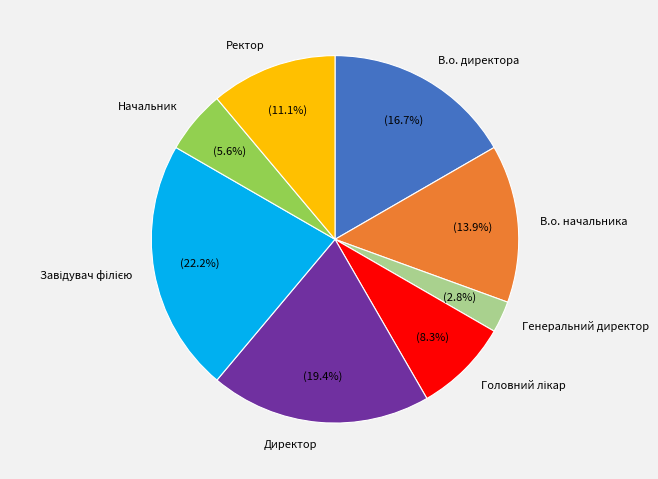

Does В.о. начальника represent more than half of the total?

No